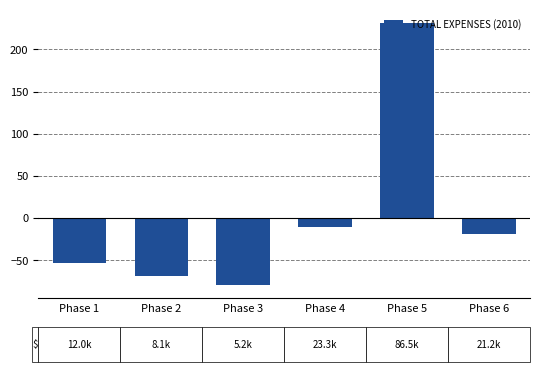

The value at Phase 6 is -18.6. True or false?

True